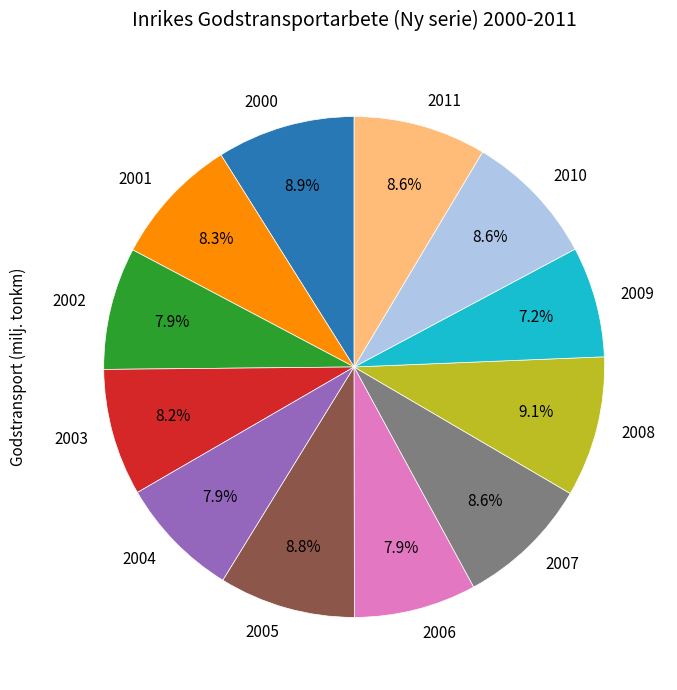

How many slices are in this pie chart?

12